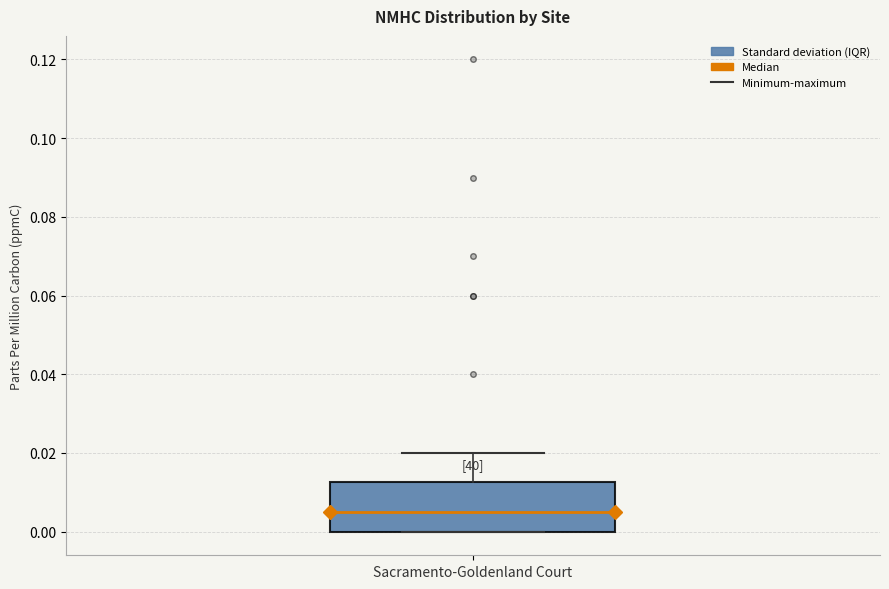

Transcribe this box plot: give where the median line is, the range the box spans, and where the two whiskers end, as read against the y-axis. The values are not printed on the chart, so give them approximately, as read against the axis.

median 0.006, box 0.000 to 0.012, whiskers 0.000 to 0.020